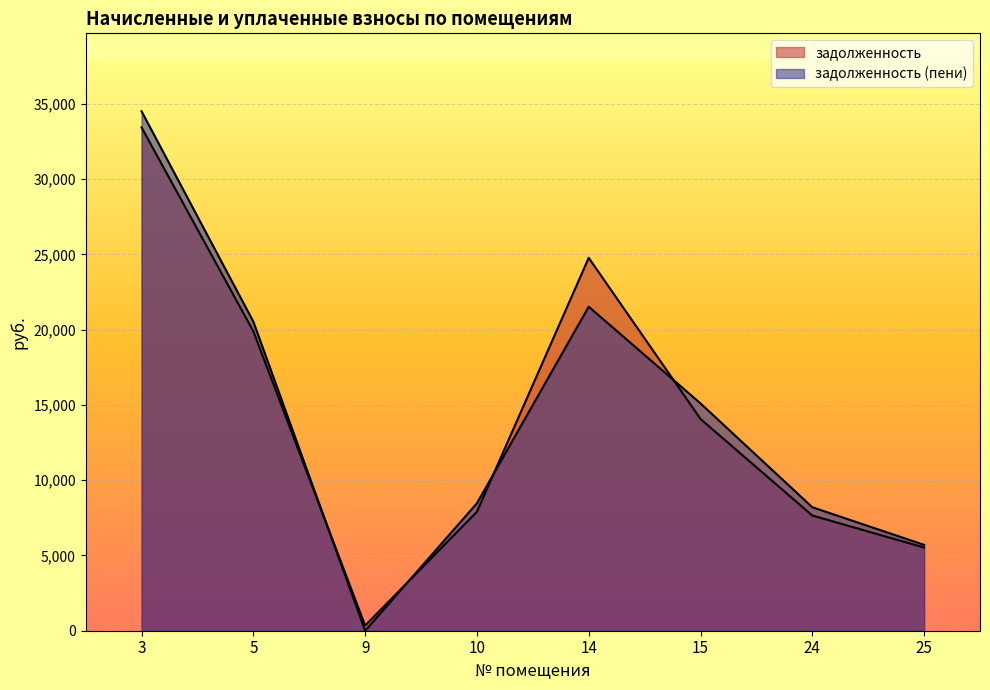

What is the maximum value shown in the chart?

34506.8